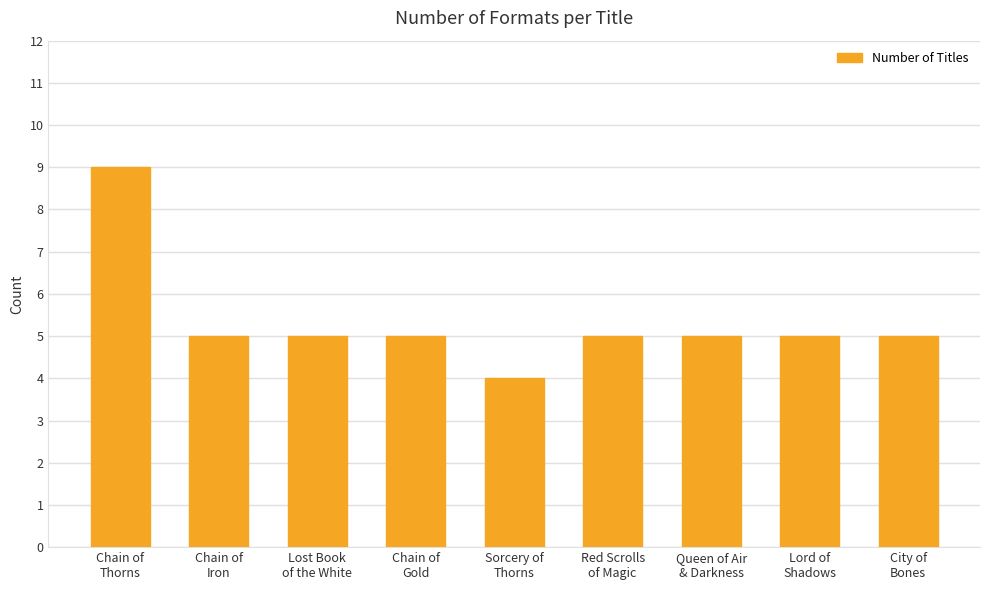

What is the difference between the maximum and minimum values?

5